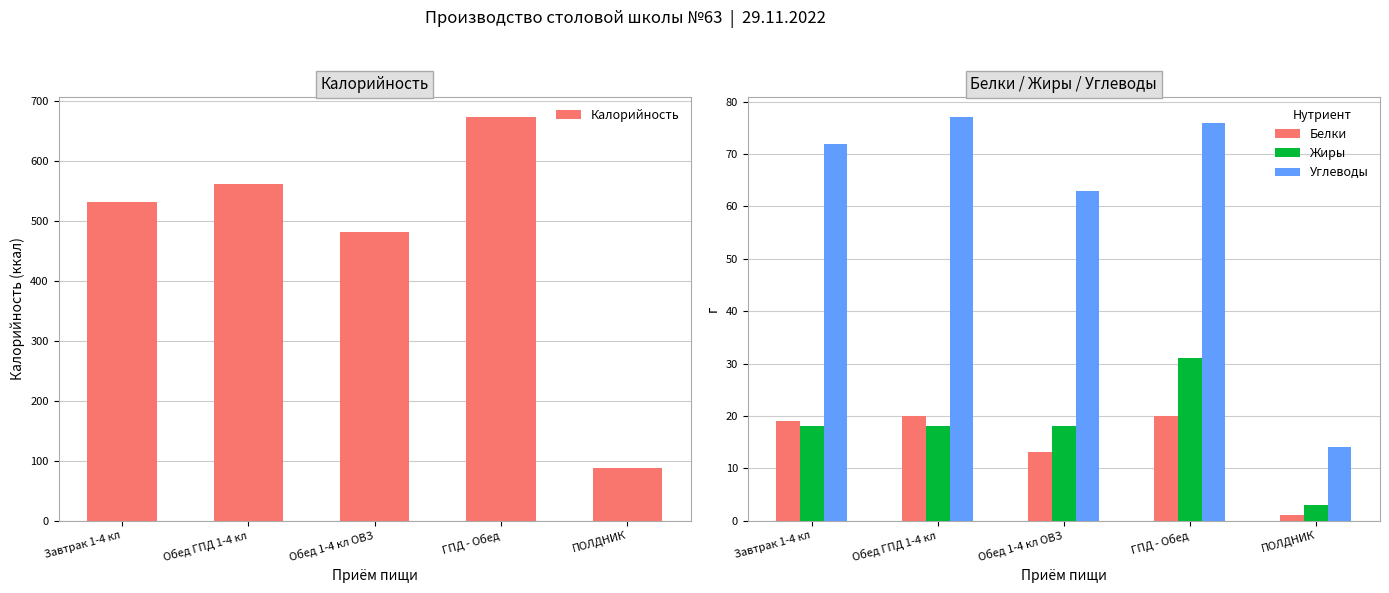

Reading right to left, extract all data points from this chart.

Калорийность: 87	673	482	562	532
Белки: 1	20	13	20	19
Жиры: 3	31	18	18	18
Углеводы: 14	76	63	77	72